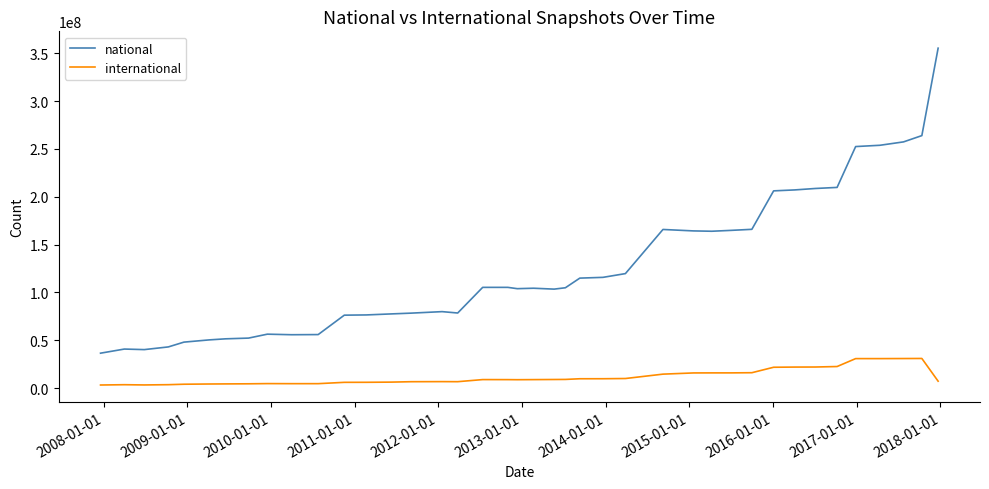

Count the number of categories in the chart.

40